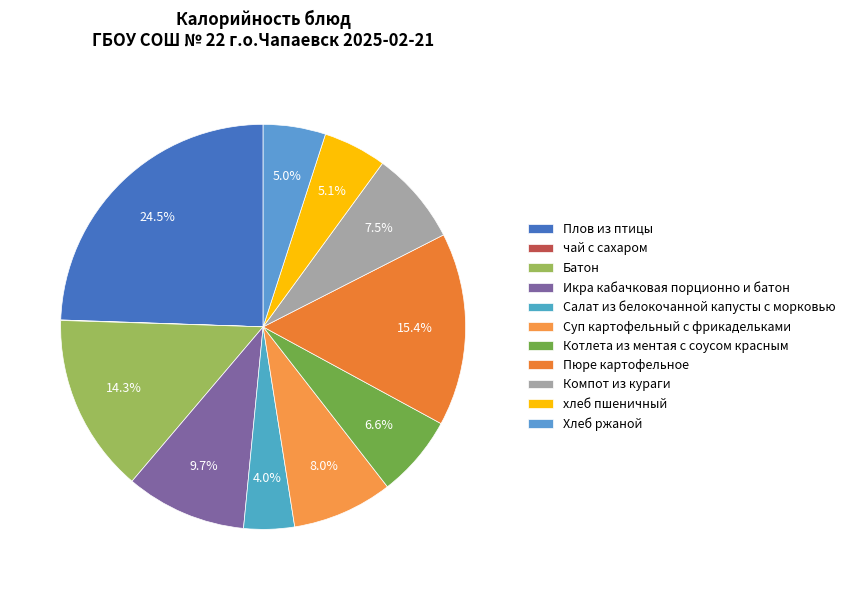

What percentage do Хлеб ржаной and Икра кабачковая порционно и батон together represent?

14.6%